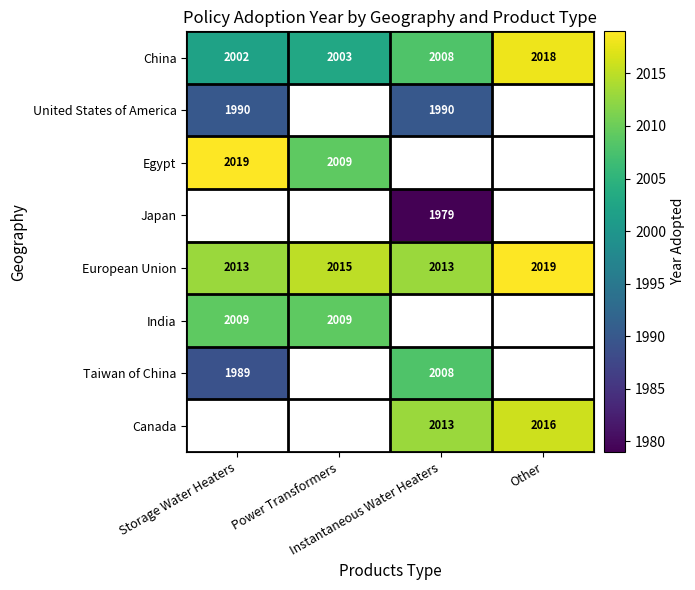

Which label corresponds to the largest value in the chart?

Storage Water Heaters